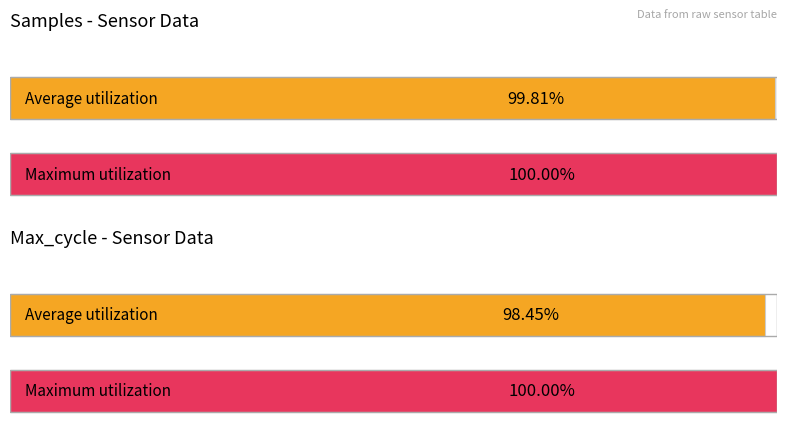

Count the number of data series in this chart.

2